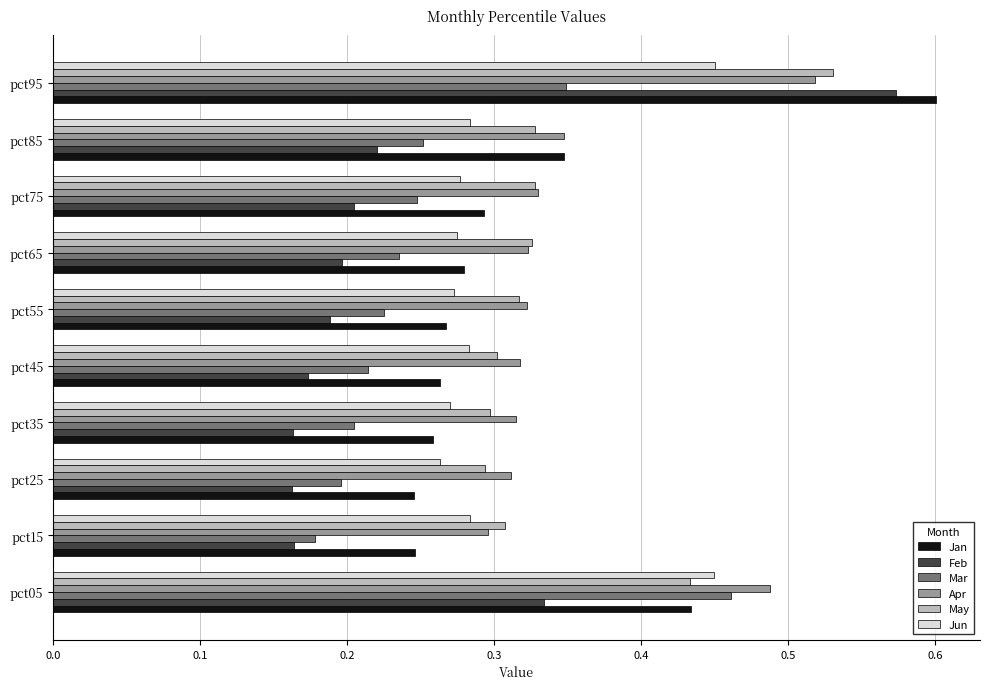

Which category has the highest value across all series?

pct95